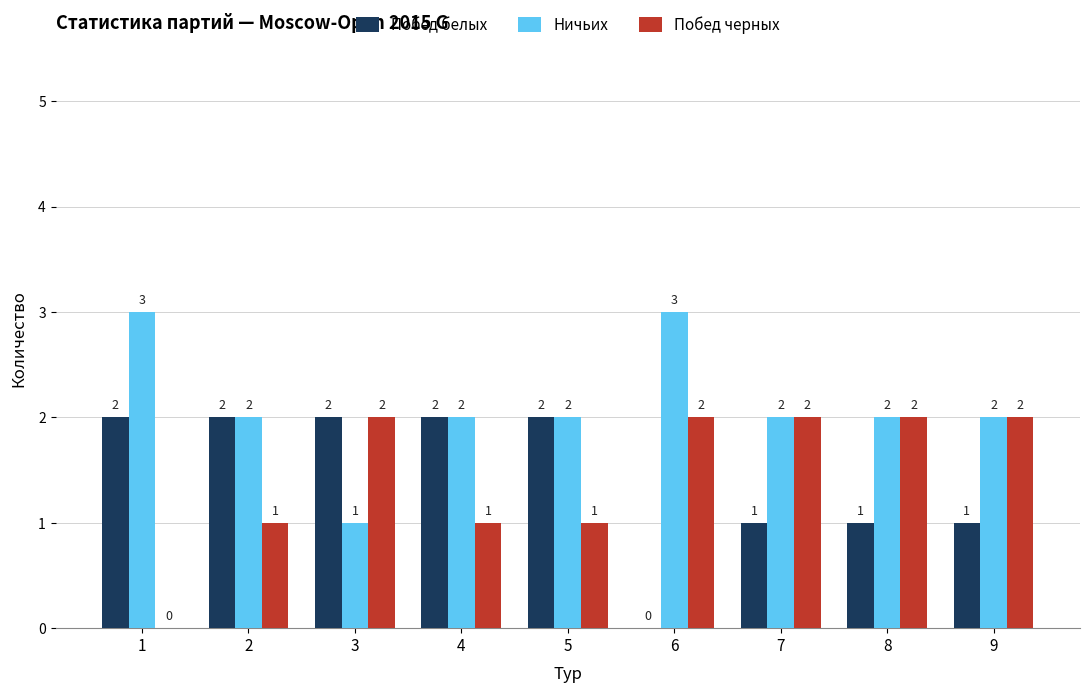

What is the total value across all series at 8?

5